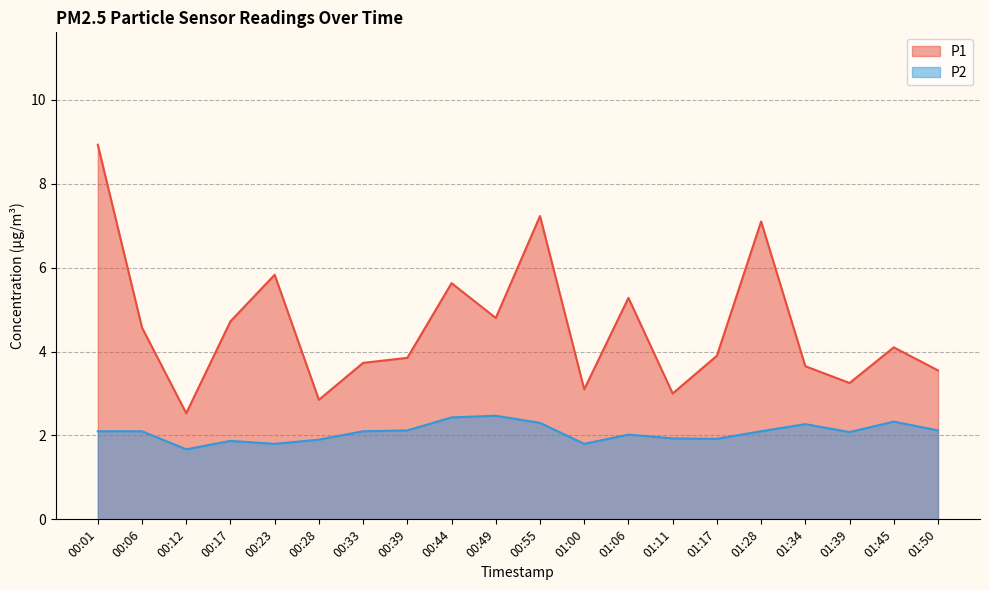

True or false: P1 and P2 cross at least once.

False